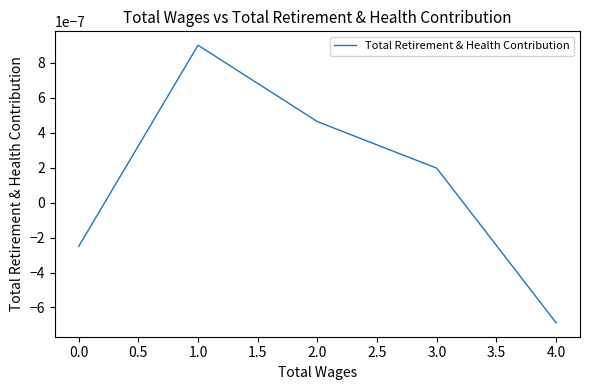

Where is the first local maximum?

1.0